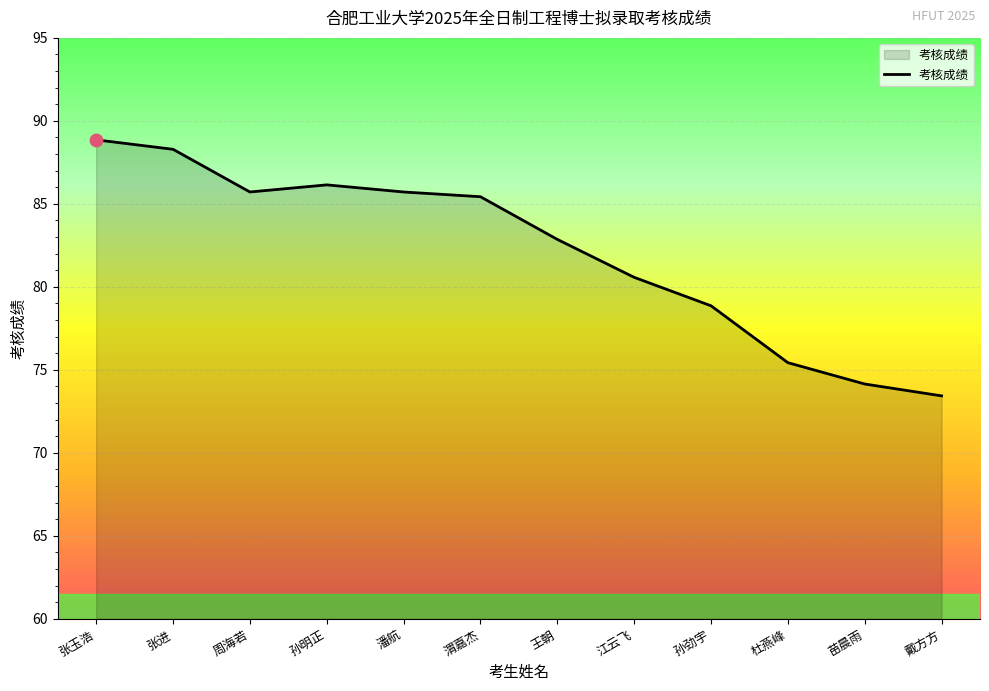

Between 张玉浩 and 王朝, which is larger?

张玉浩